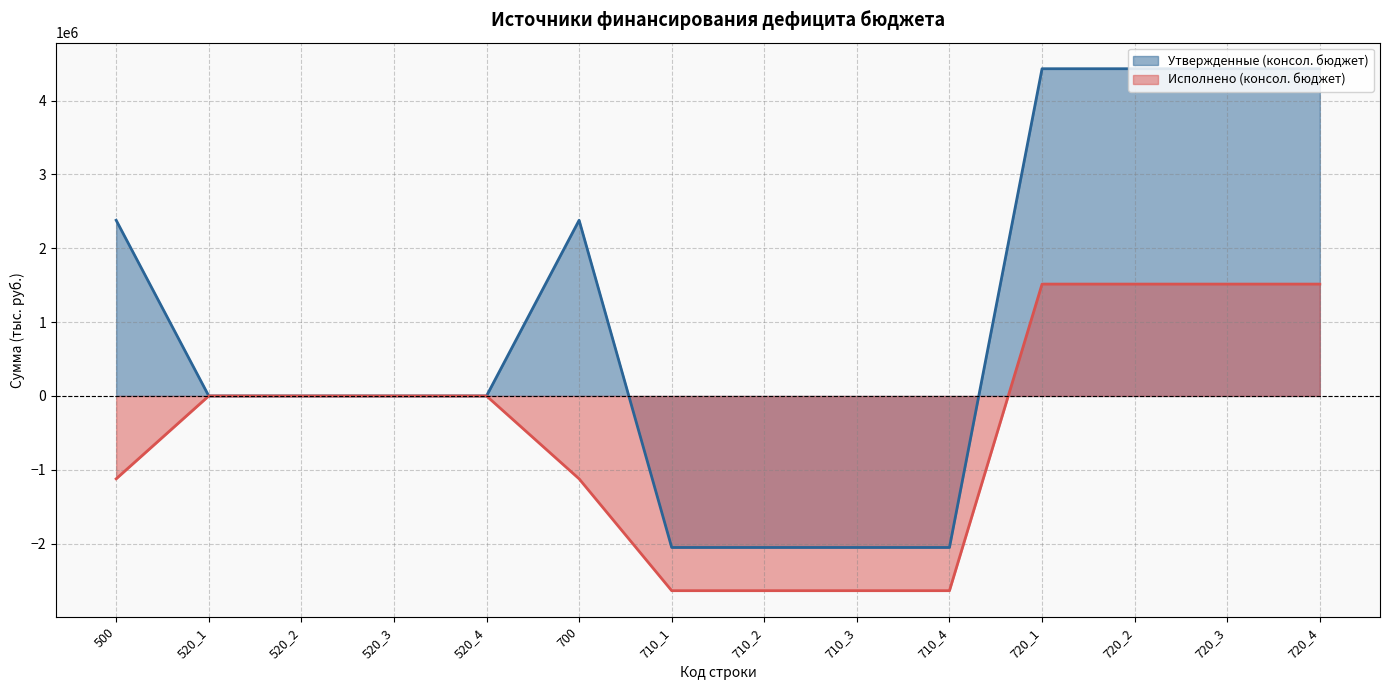

How many values in the Исполнено (консол. бюджет) series exceed 0?

4